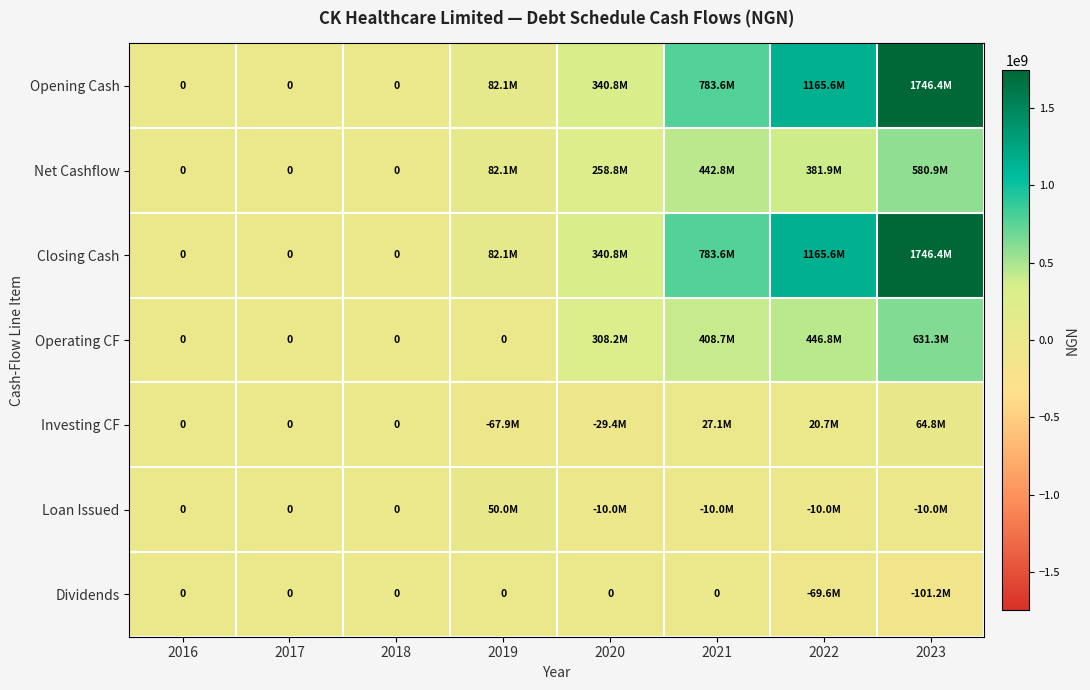

How many distinct data groups are displayed?

7